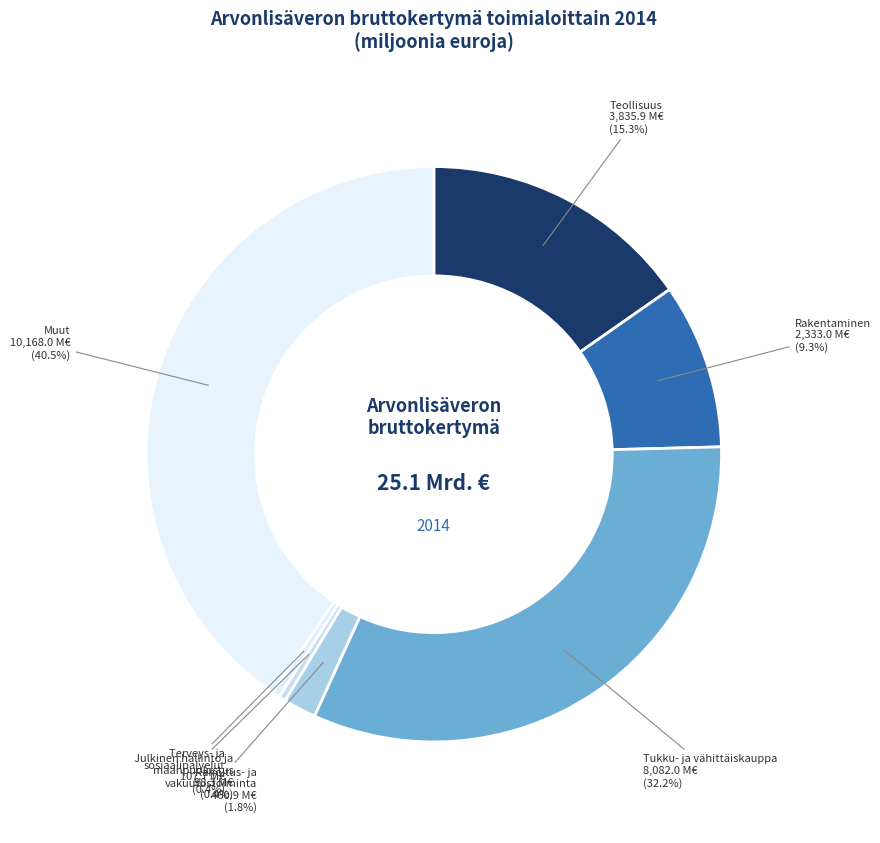

Between Rahoitus- ja vakuutustoiminta and Teollisuus, which is larger?

Teollisuus